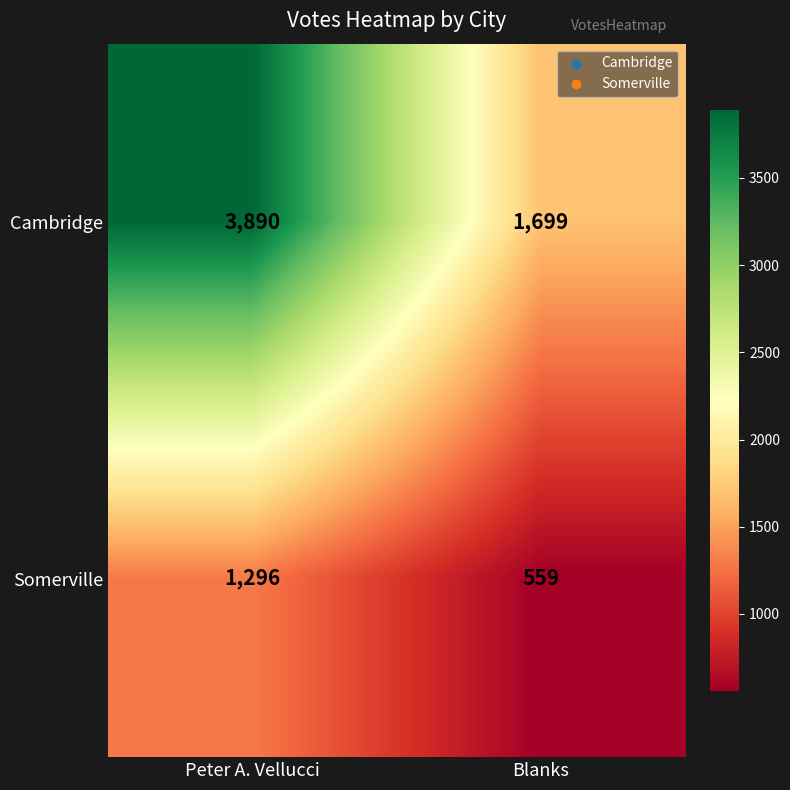

At which category is the sum across all series the highest?

Peter A. Vellucci